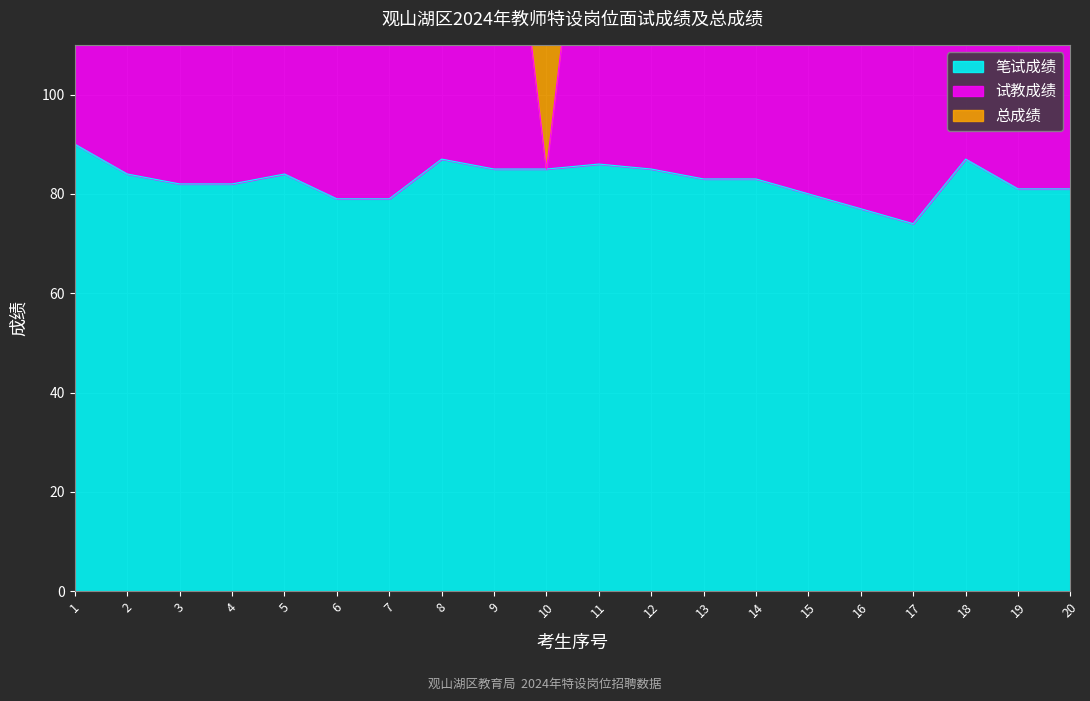

True or false: 试教成绩 has more than 2 points higher than both neighbors.

True